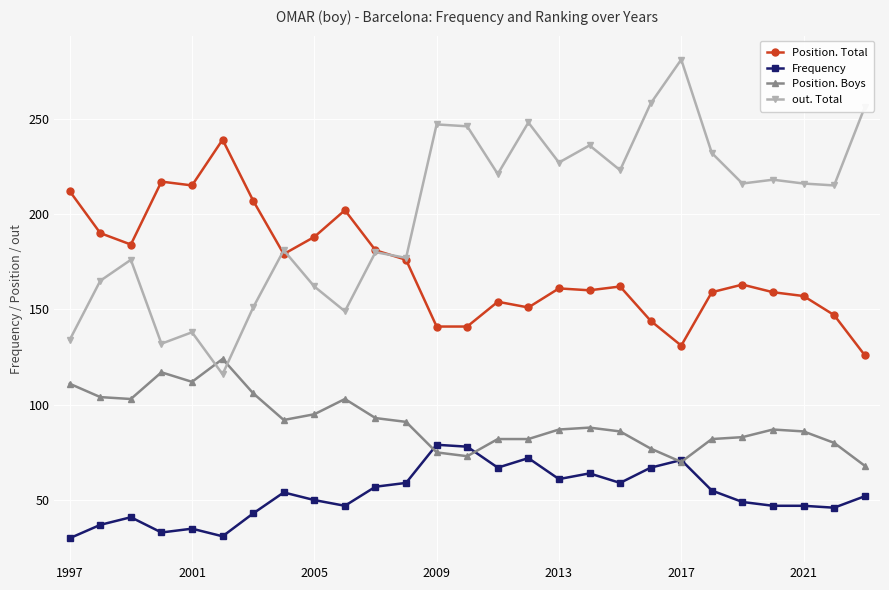

What is the maximum value for out. Total?

281